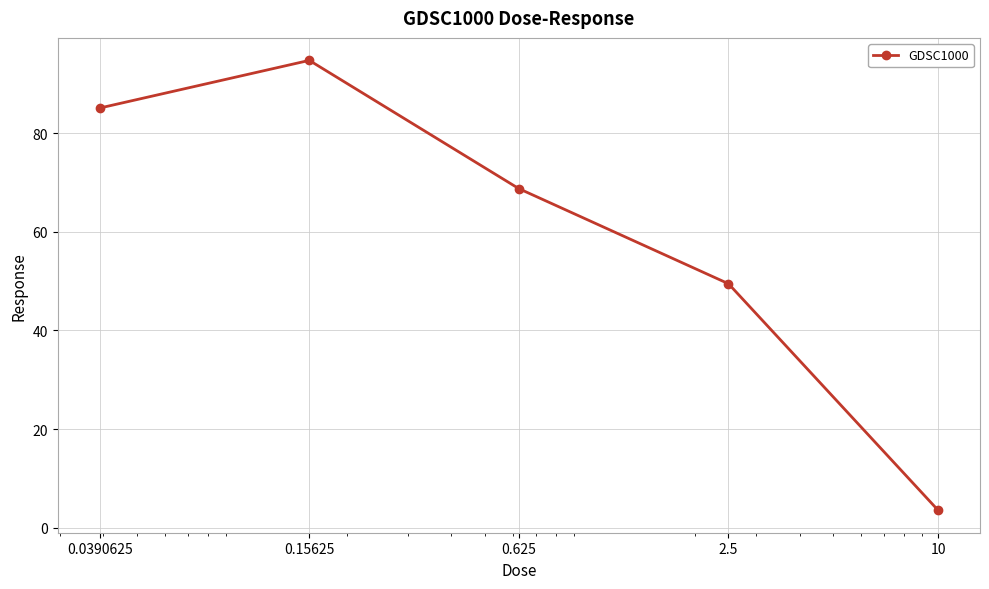

Reading left to right, list all the values displayed in this chart.

85.1	94.8	68.8	49.5	3.6